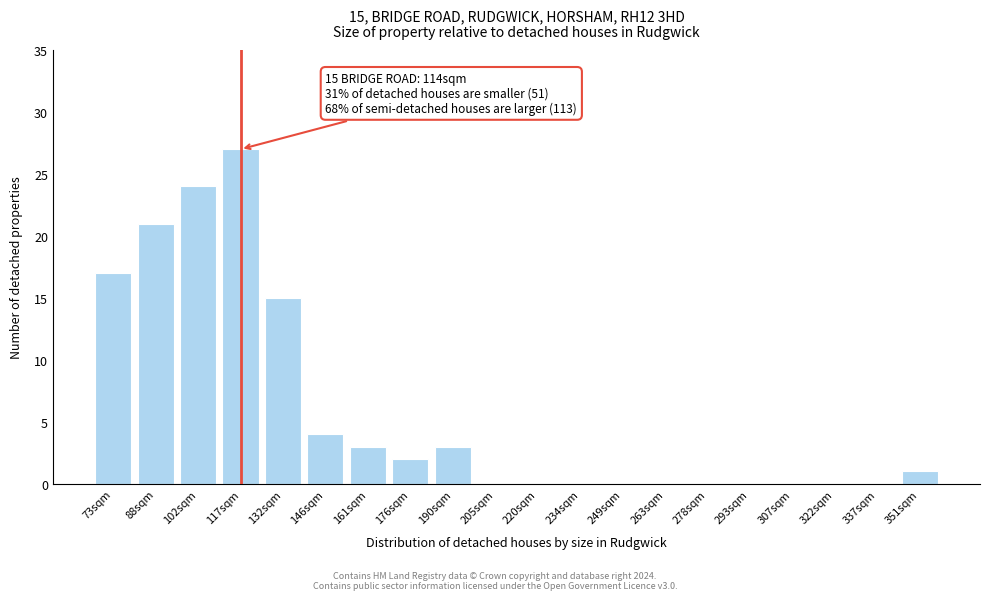

Reading right to left, transcribe all the data shown in this chart.

351sqm=1	337sqm=0	322sqm=0	307sqm=0	293sqm=0	278sqm=0	263sqm=0	249sqm=0	234sqm=0	220sqm=0	205sqm=0	190sqm=3	176sqm=2	161sqm=3	146sqm=4	132sqm=15	117sqm=27	102sqm=24	88sqm=21	73sqm=17